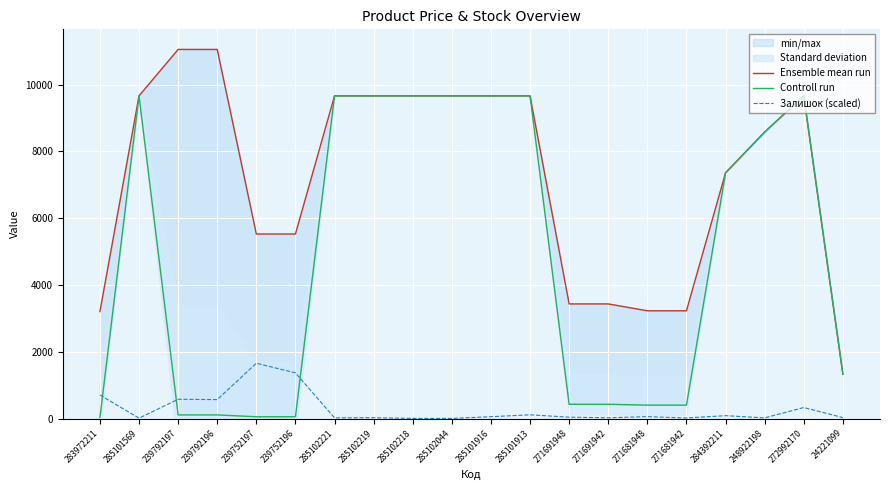

How many categories are shown in the chart?

20